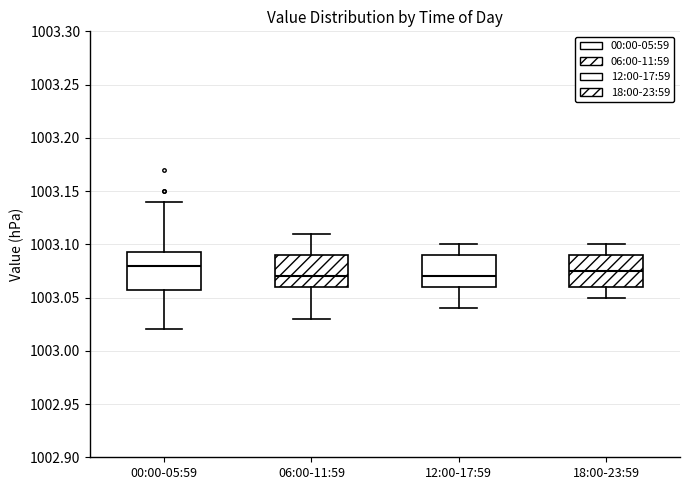

Reading left to right, transcribe this box plot: for each box, give where its median line is, the range the box spans, and where its two whiskers end, as read against the y-axis. The values are not printed on the chart, so give them approximately, as read against the axis.

00:00-05:59: median 1003.080, box 1003.060 to 1003.095, whiskers 1003.020 to 1003.140
06:00-11:59: median 1003.070, box 1003.060 to 1003.090, whiskers 1003.030 to 1003.110
12:00-17:59: median 1003.070, box 1003.060 to 1003.090, whiskers 1003.040 to 1003.100
18:00-23:59: median 1003.075, box 1003.060 to 1003.090, whiskers 1003.050 to 1003.100